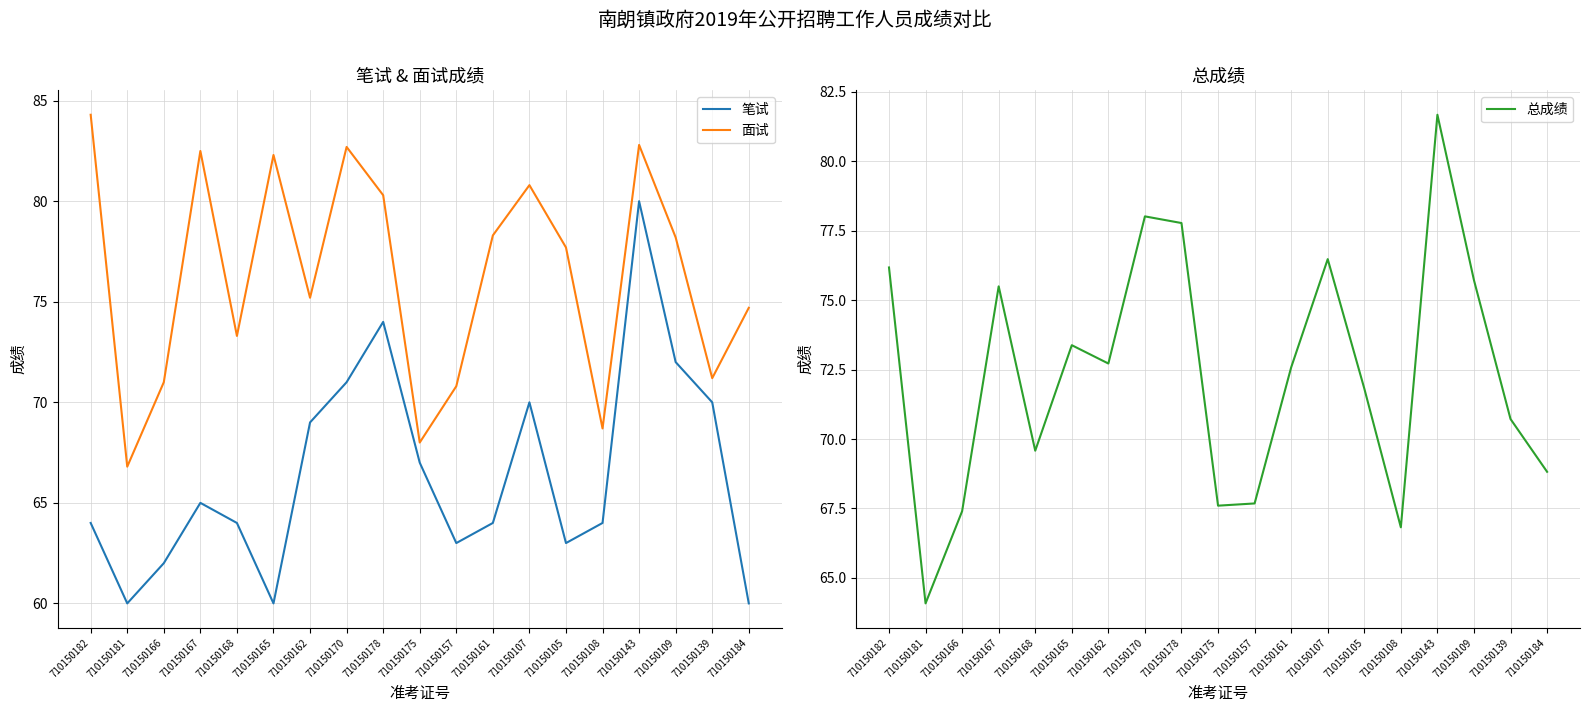

What is the maximum value shown in the chart?

84.3